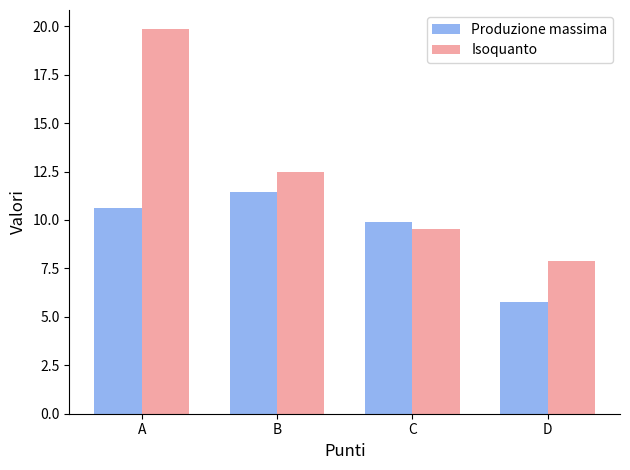

What is the difference between the second highest and minimum values in the Isoquanto series?

4.6